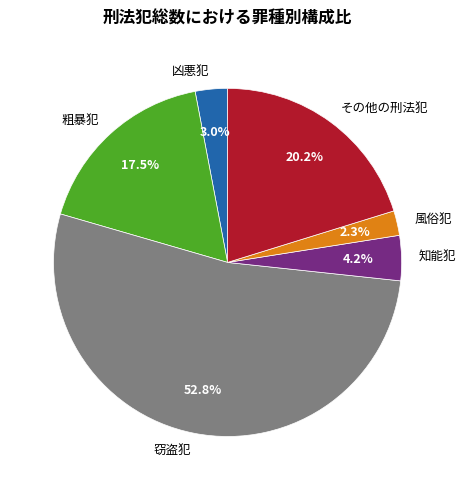

How many slices are in this pie chart?

6